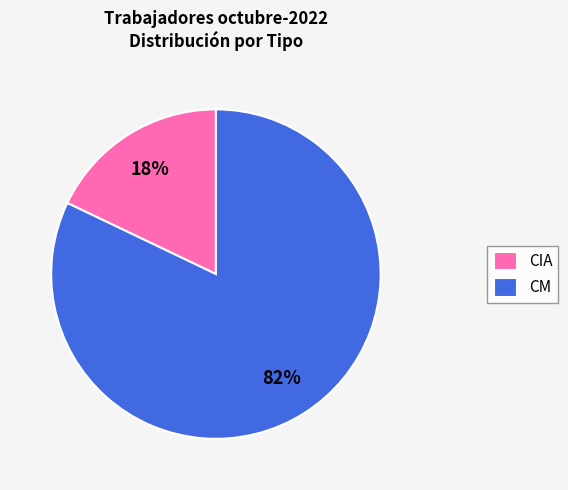

Do CIA and CM together represent more than half of the pie?

Yes